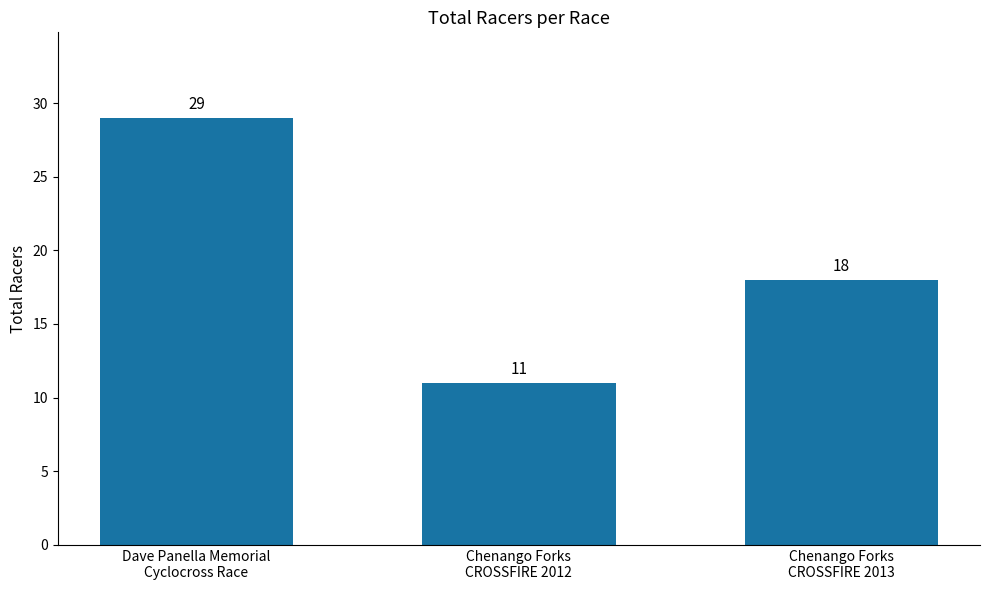

What is the maximum value shown in the chart?

29